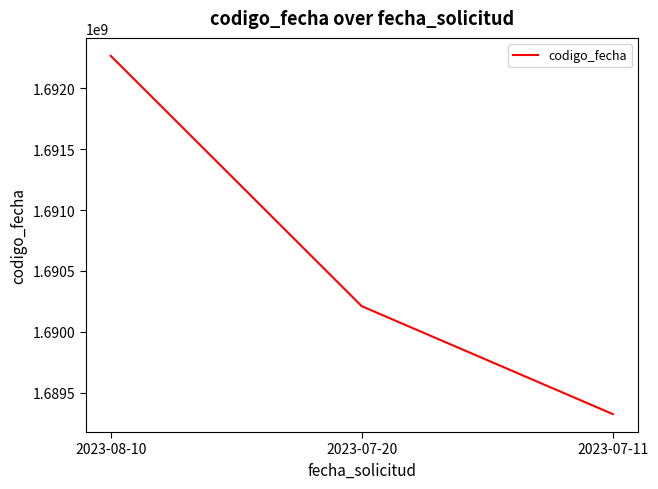

Which has a higher value, 2023-08-10 or 2023-07-11?

2023-08-10